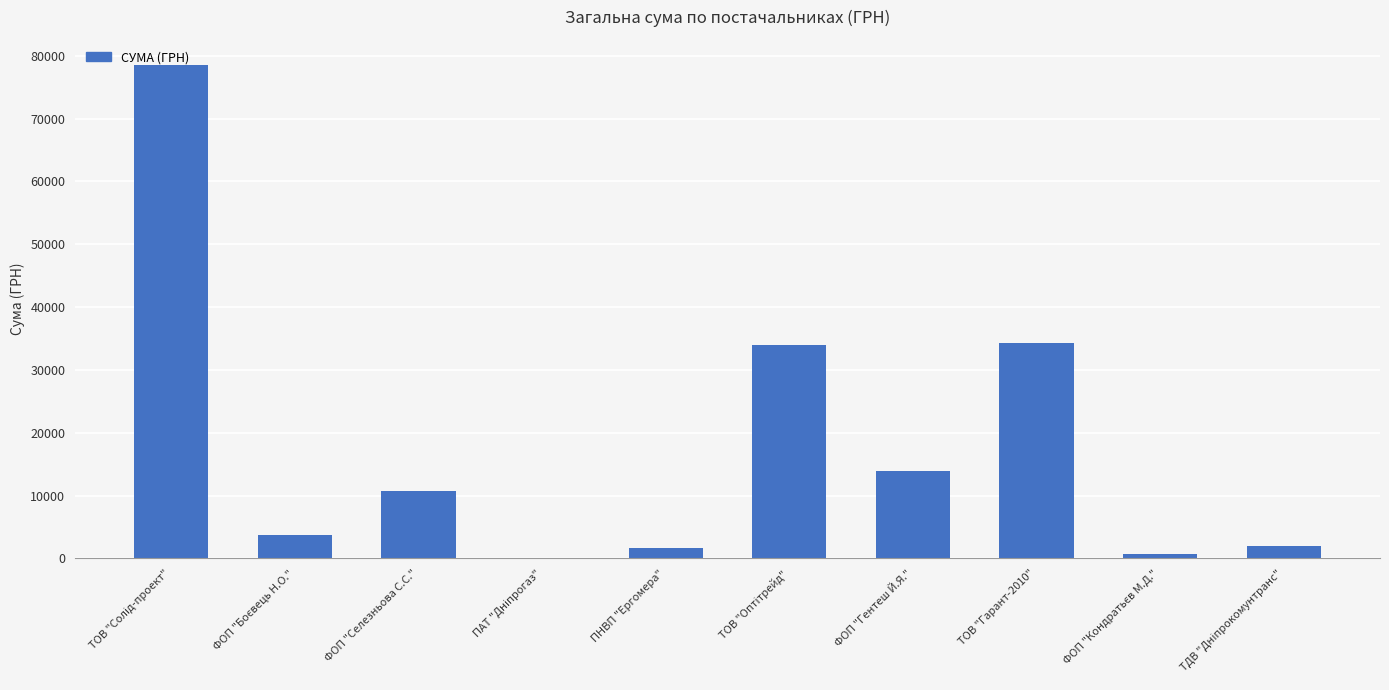

Approximately how many times larger is the value at ФОП "Селезньова С.С." compared to ТОВ "Гарант-2010"?

0.3